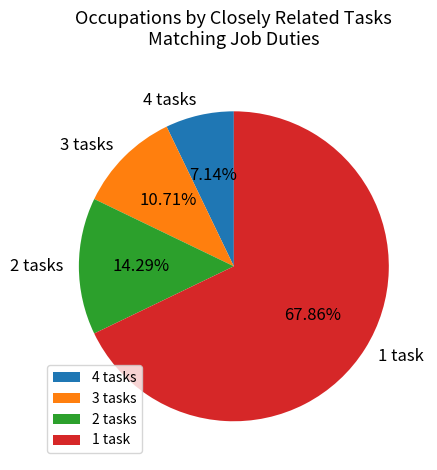

Do 2 tasks and 4 tasks together represent more than half of the pie?

No